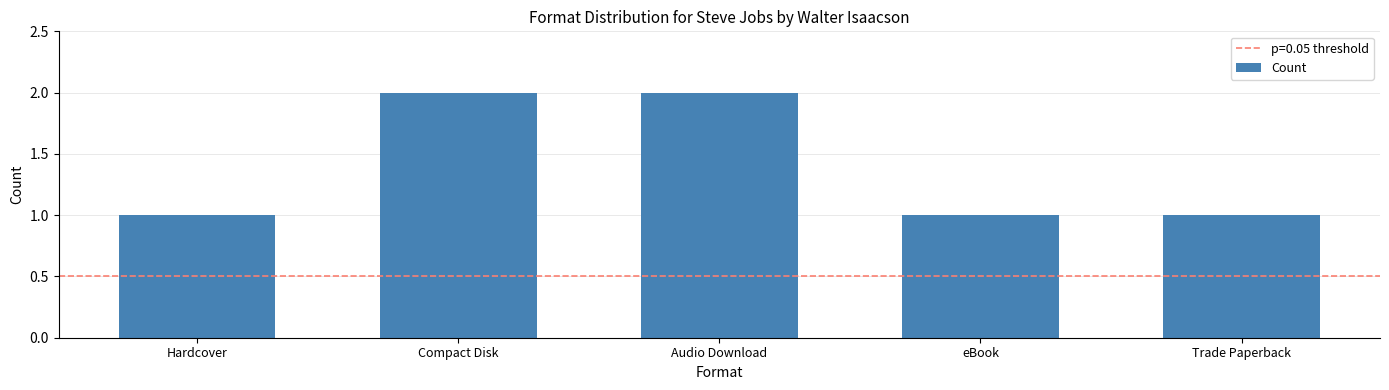

The value at Hardcover is 0. True or false?

False